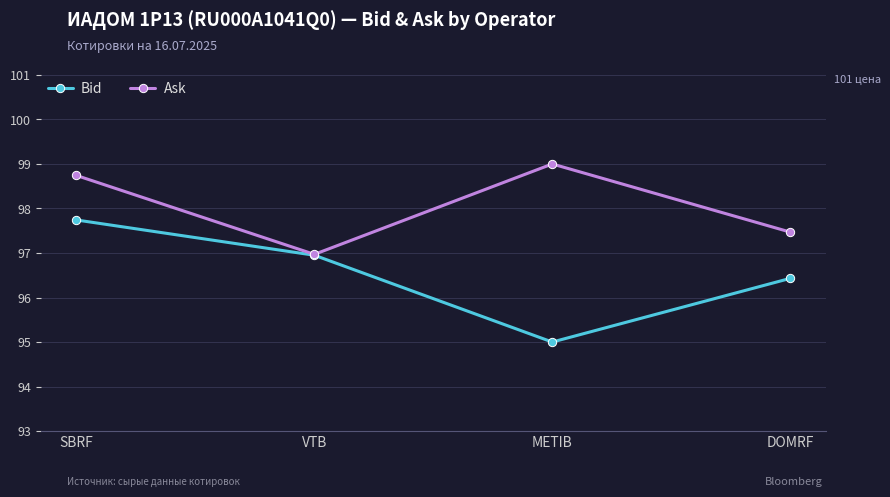

True or false: Bid has more than 1 points higher than both neighbors.

False